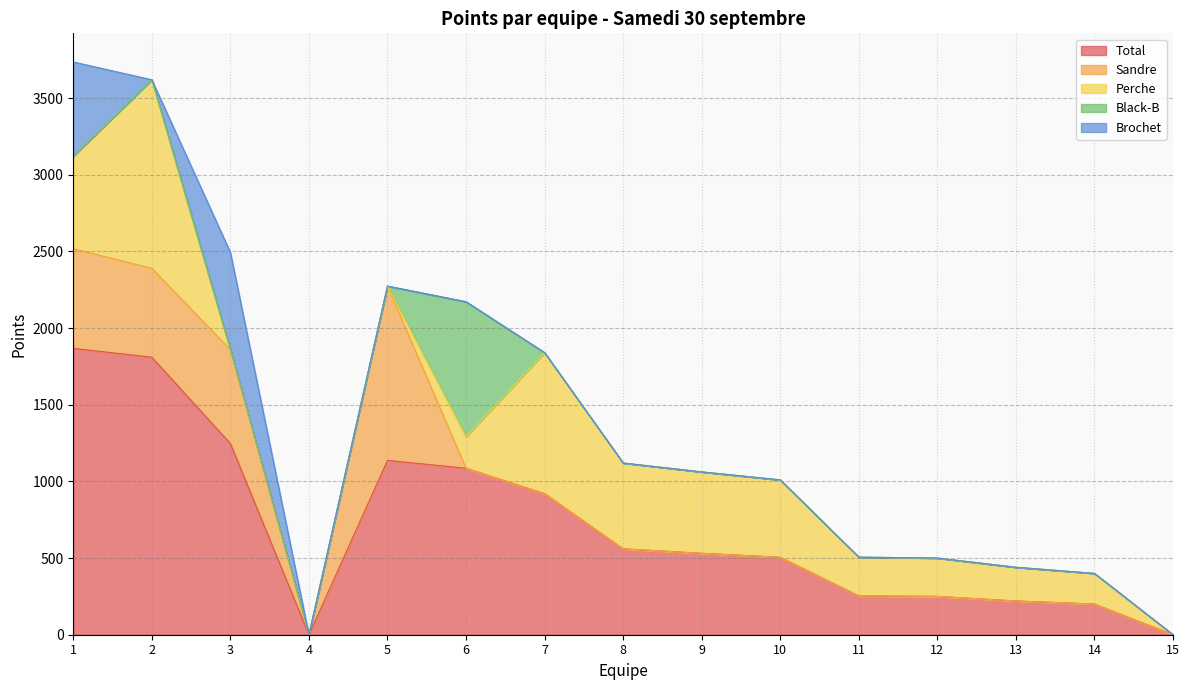

What is the spread (max minus min) of values at 14?

200